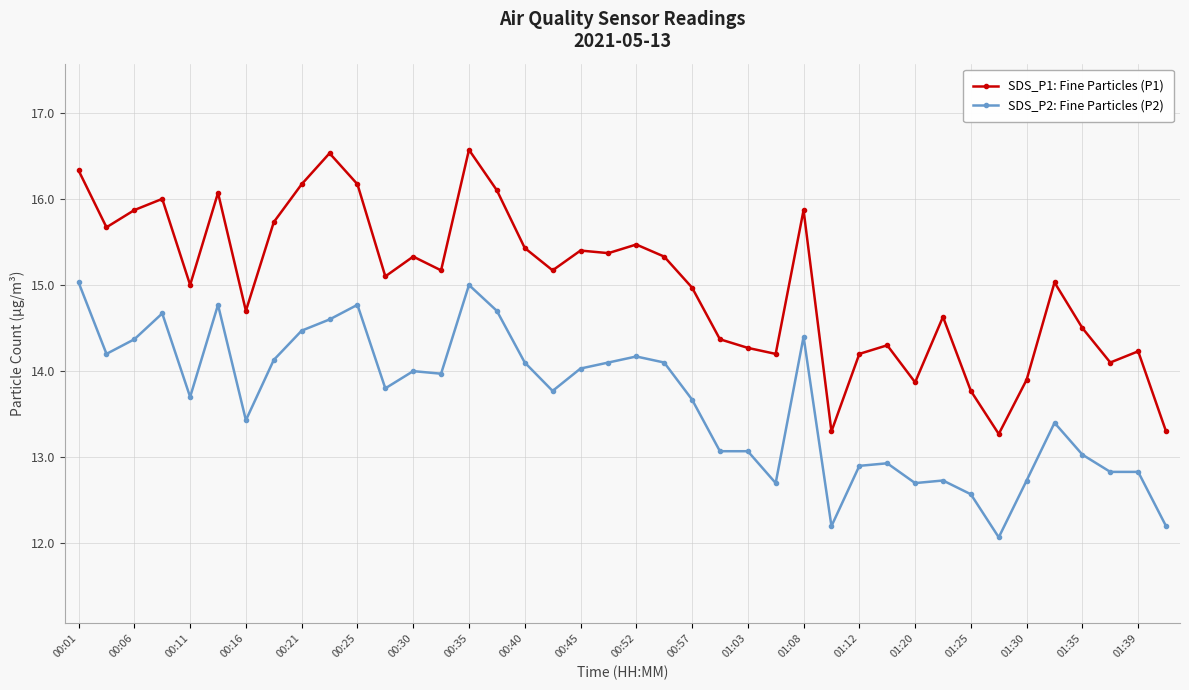

Which series has the widest spread of values?

SDS_P1: Fine Particles (P1)